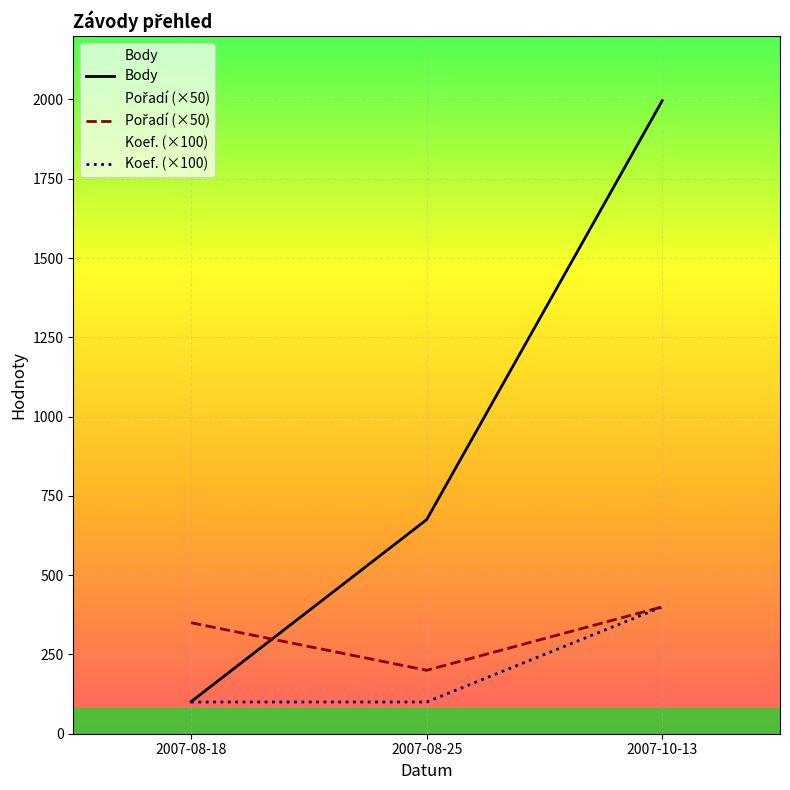

What is the spread (max minus min) of values at 2007-08-25?

575